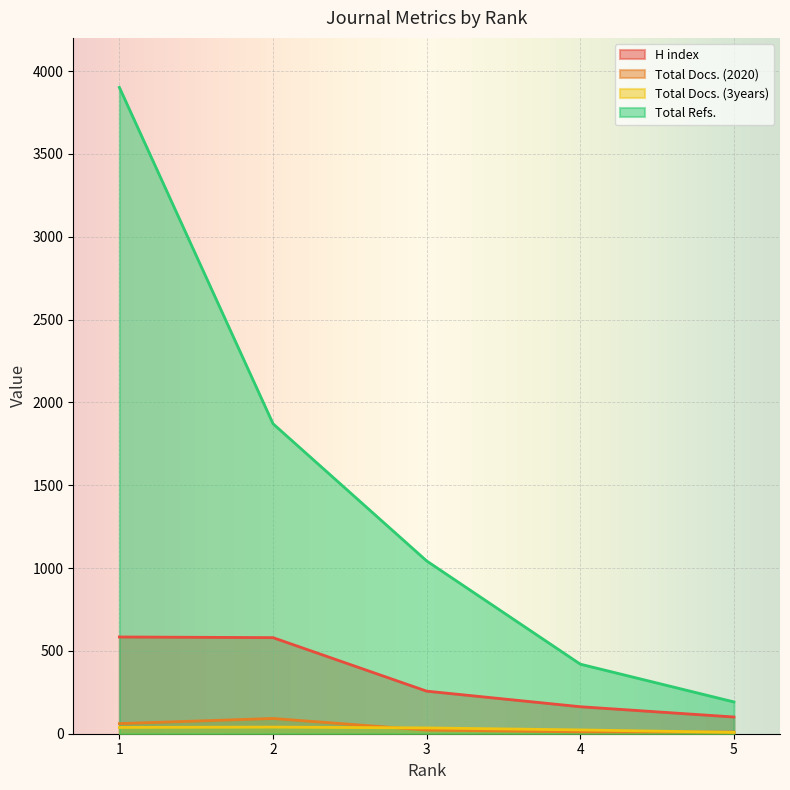

The value of Total Docs. (3years) at 3 is 35. True or false?

True